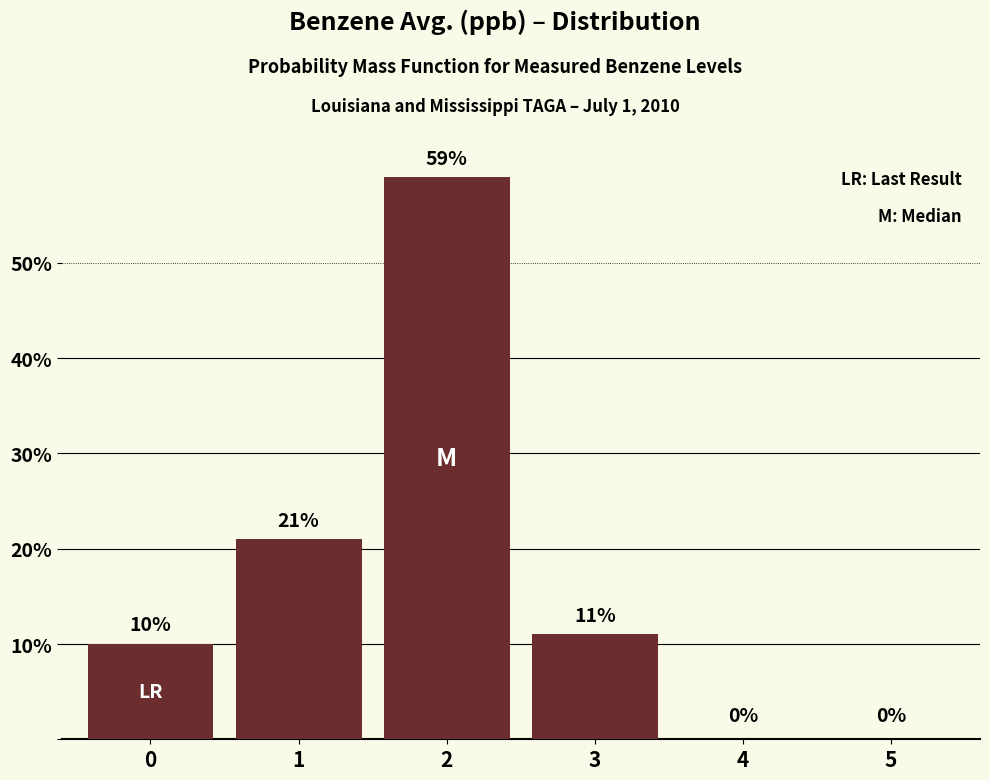

How many values are between 0 and 21?

5